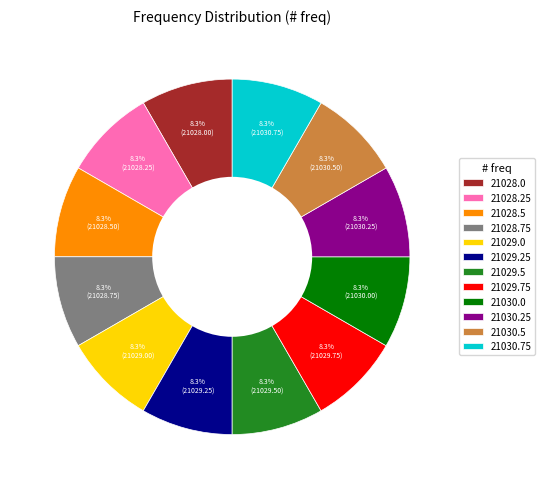

To the nearest percent, what is the average slice percentage?

8%